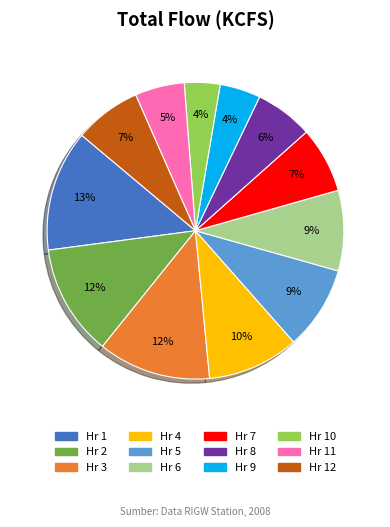

Does any single category account for the majority?

No